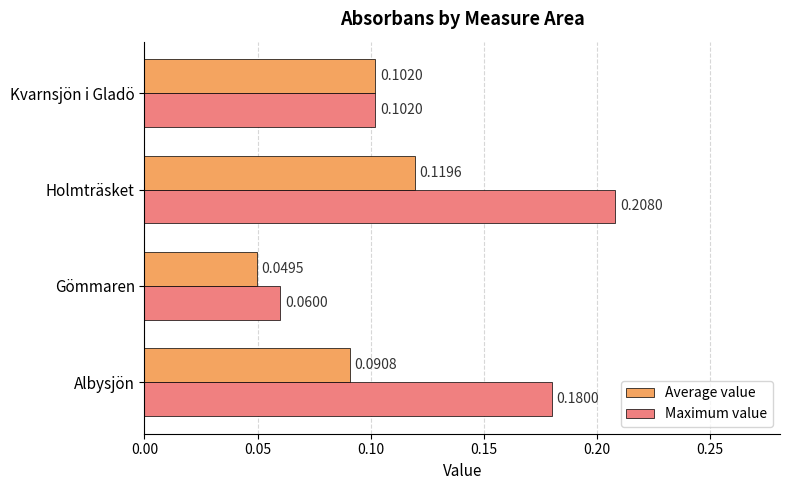

Rank the series by their average value, from lowest to highest.

Average value, Maximum value